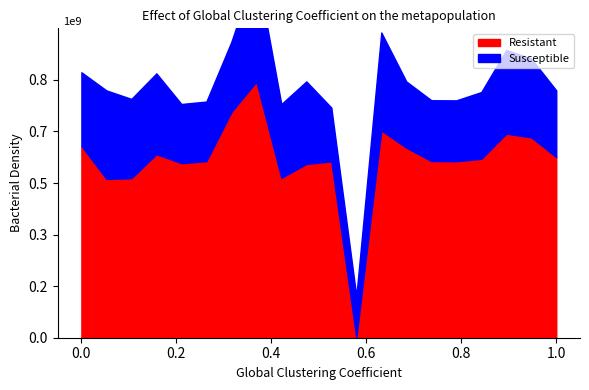

Is it true that Resistant equals 4.2 at 28?

False